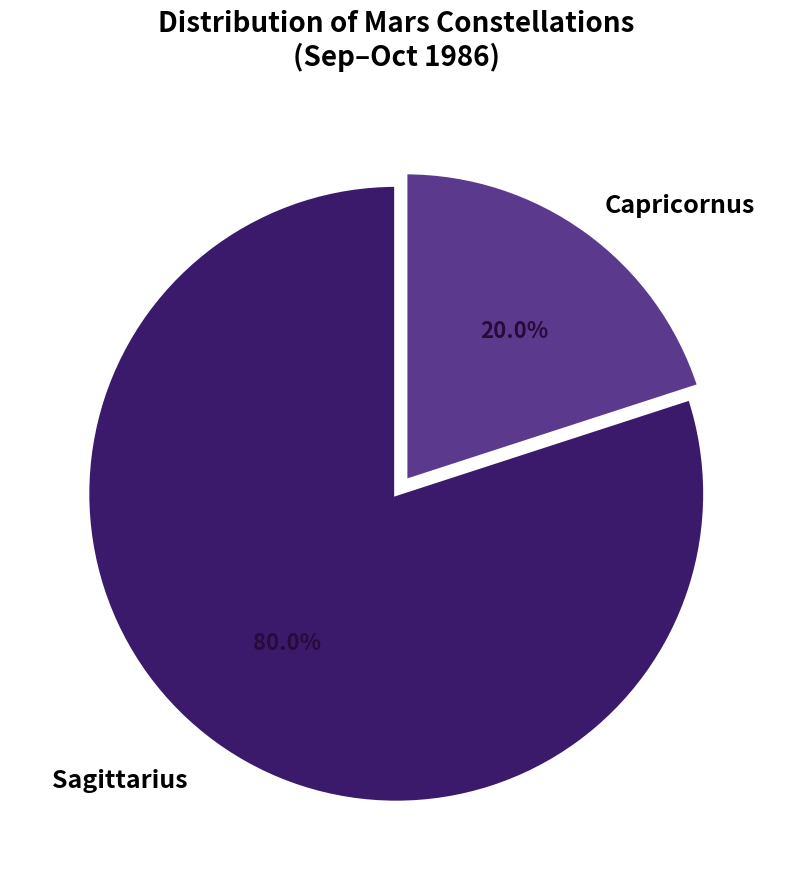

Which slice represents more than half of the pie?

Sagittarius